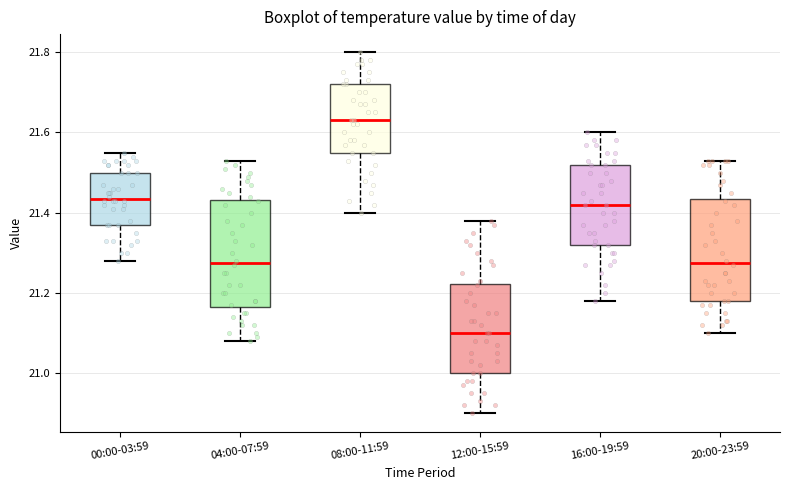

Which box's median line is the highest?

08:00-11:59